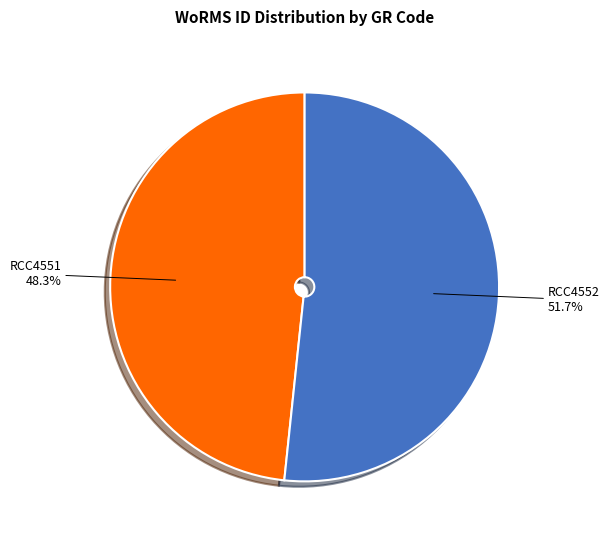

Count the number of slices in the pie.

2